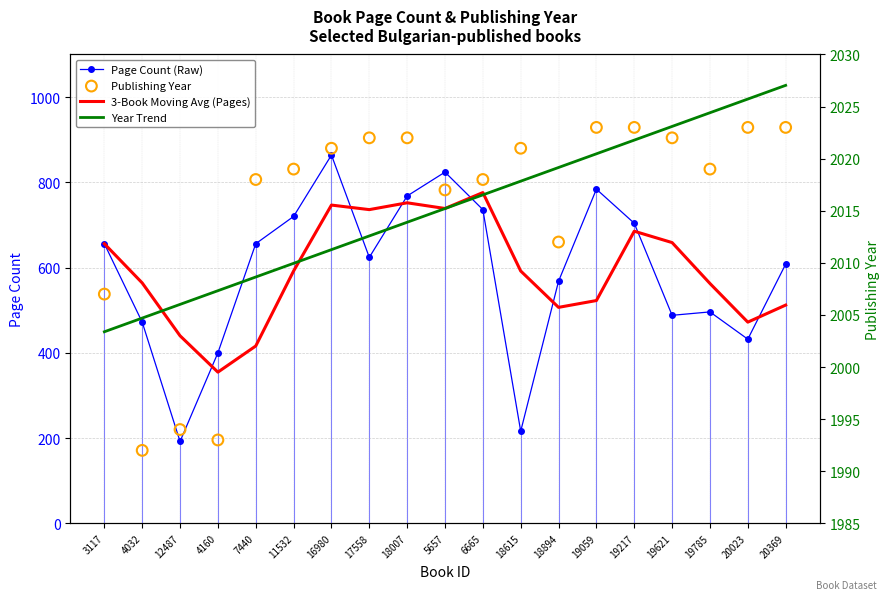

At how many categories does at least one series exceed 562?

19